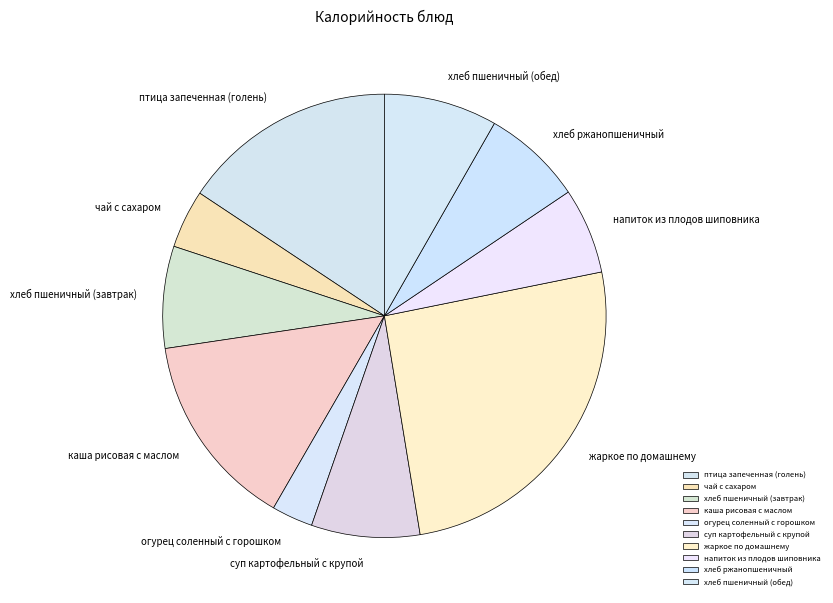

Is напиток из плодов шиповника the majority of the pie?

No